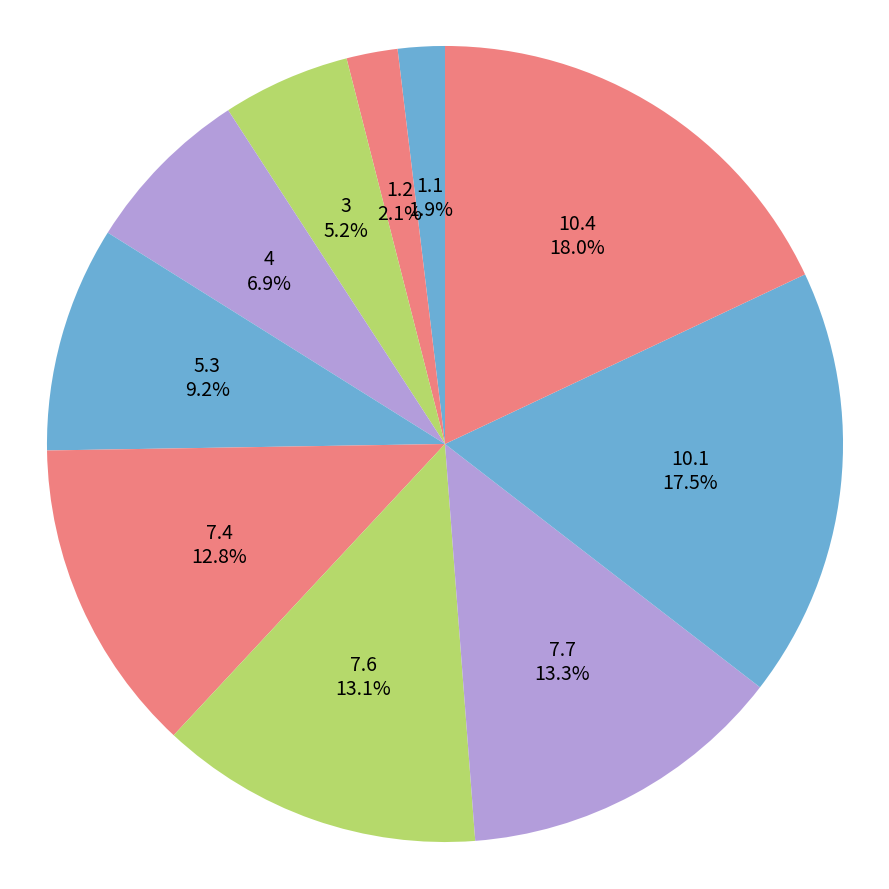

Is it true that 7.4 is 5% of the pie?

False